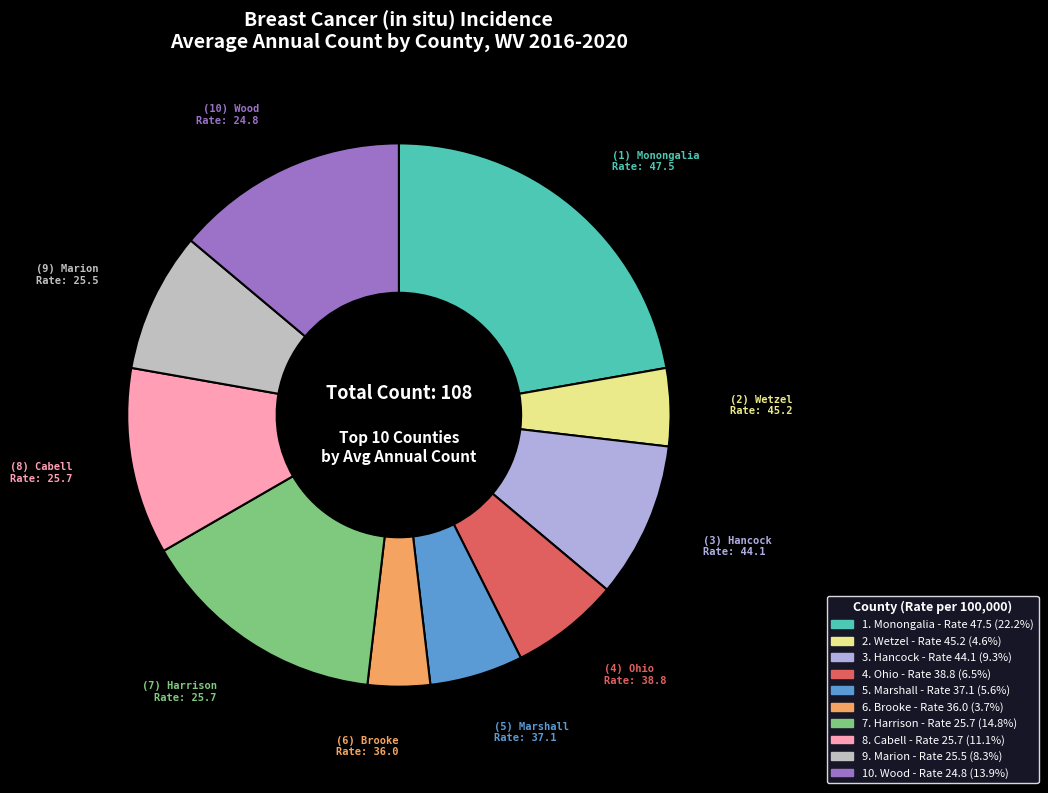

Is there a majority slice in this chart?

No